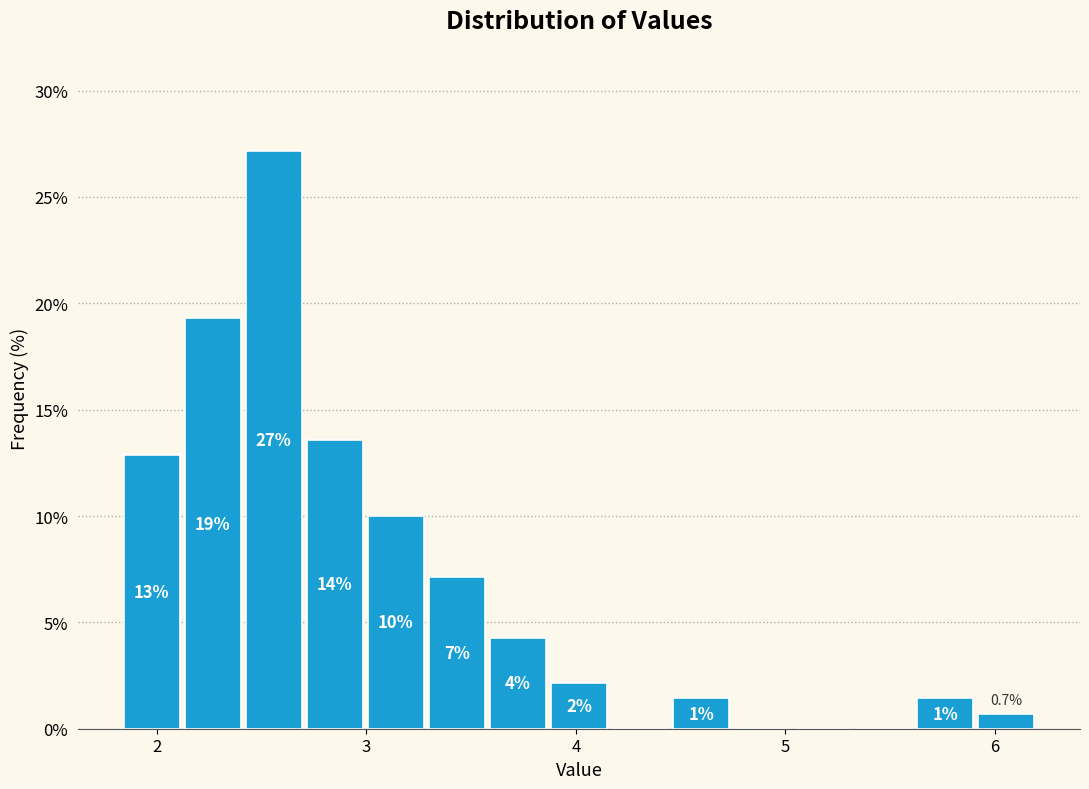

Read against the x-axis, roughly where is the centre of the tallest bar?

2.6